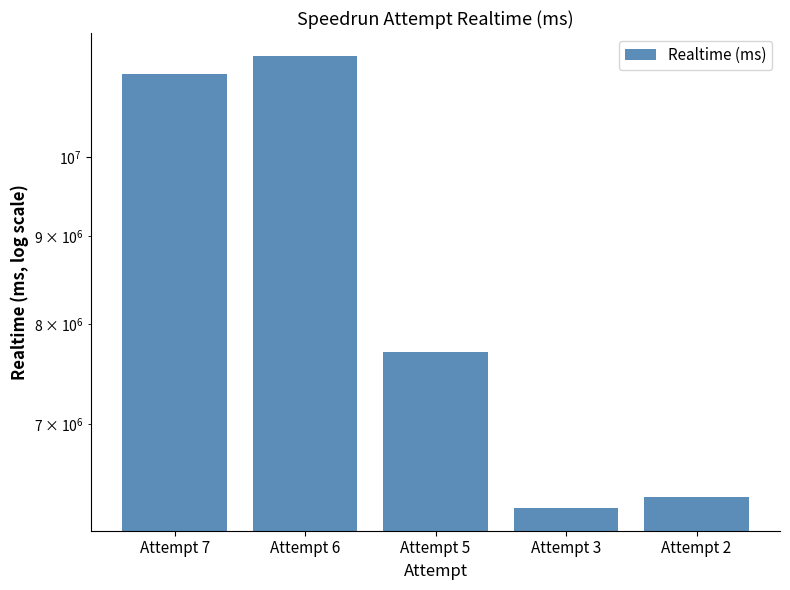

Which category has the lowest value across all series?

Attempt 3